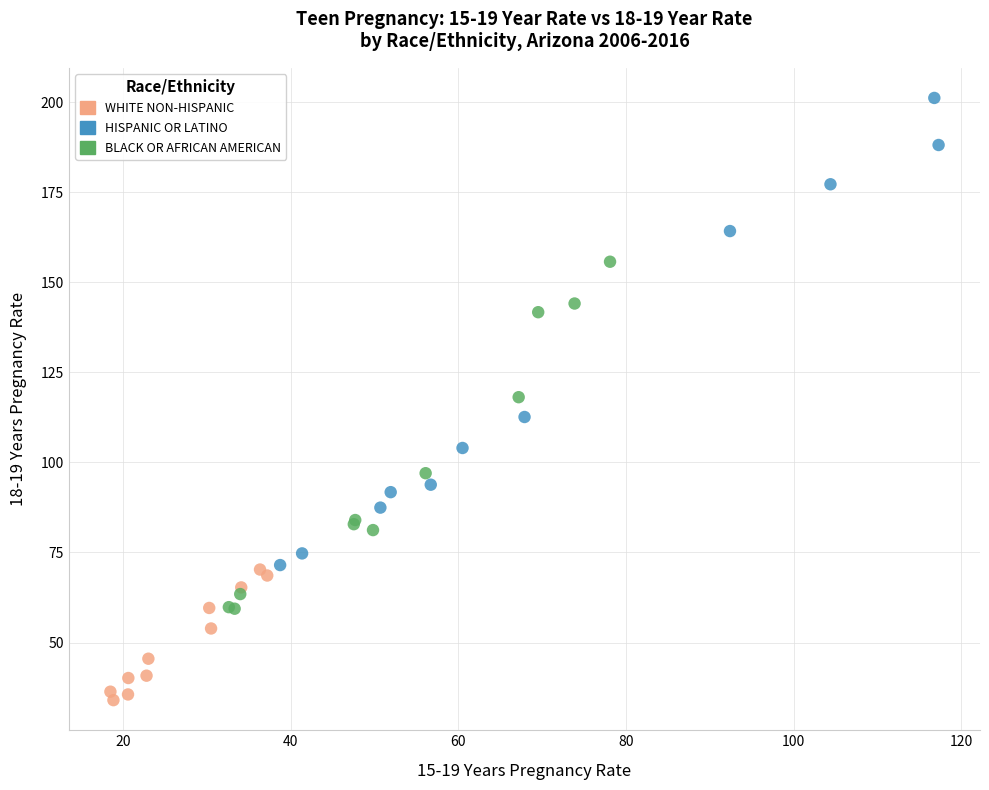

Which series has the widest spread of Y values?

HISPANIC OR LATINO